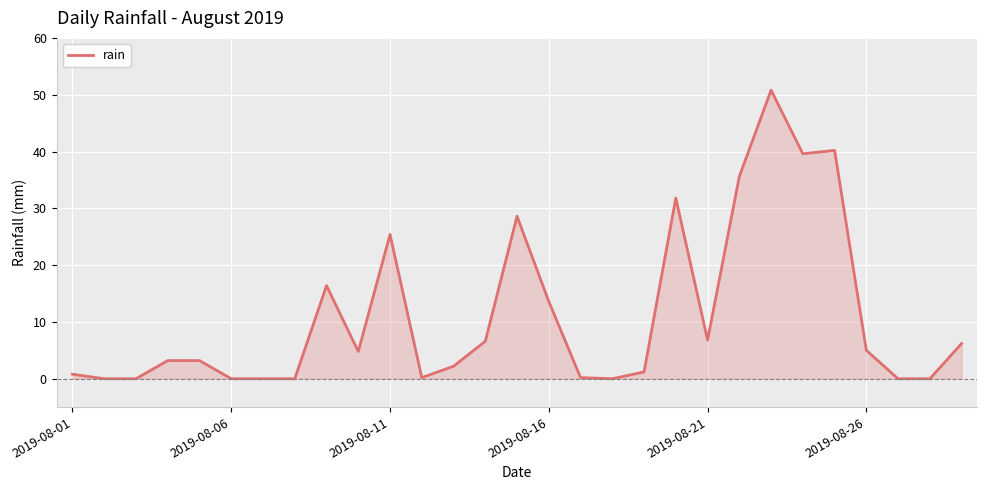

What is the difference between the maximum and minimum values?

50.8